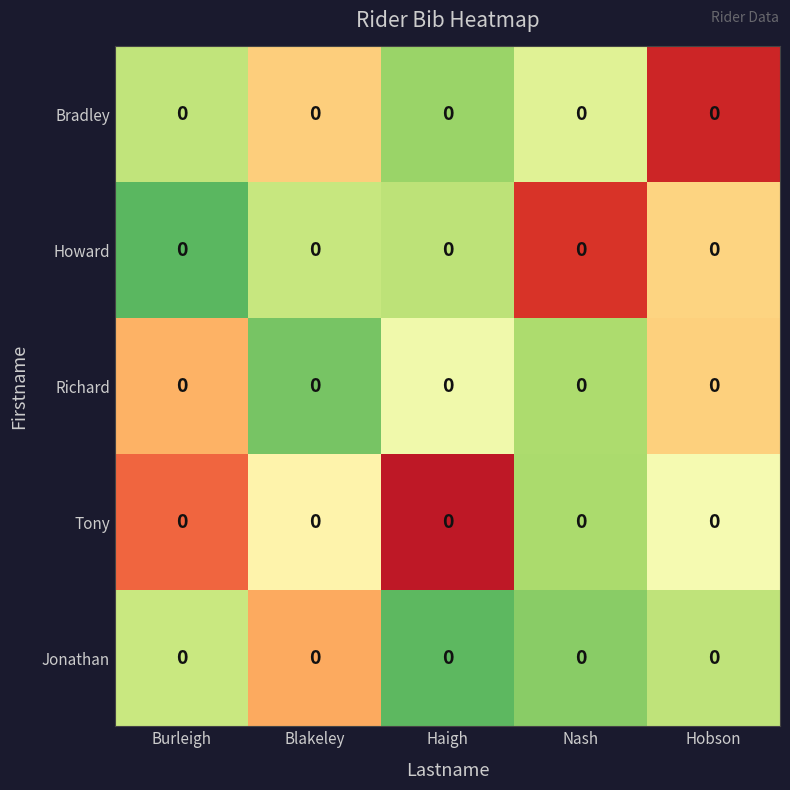

Reading left to right, list all the values displayed in this chart.

Bradley: Burleigh=0.0	Blakeley=0.0	Haigh=0.0	Nash=0.0	Hobson=0.0
Howard: Burleigh=0.0	Blakeley=0.0	Haigh=0.0	Nash=0.0	Hobson=0.0
Richard: Burleigh=0.0	Blakeley=0.0	Haigh=0.0	Nash=0.0	Hobson=0.0
Tony: Burleigh=0.0	Blakeley=0.0	Haigh=0.0	Nash=0.0	Hobson=0.0
Jonathan: Burleigh=0.0	Blakeley=0.0	Haigh=0.0	Nash=0.0	Hobson=0.0